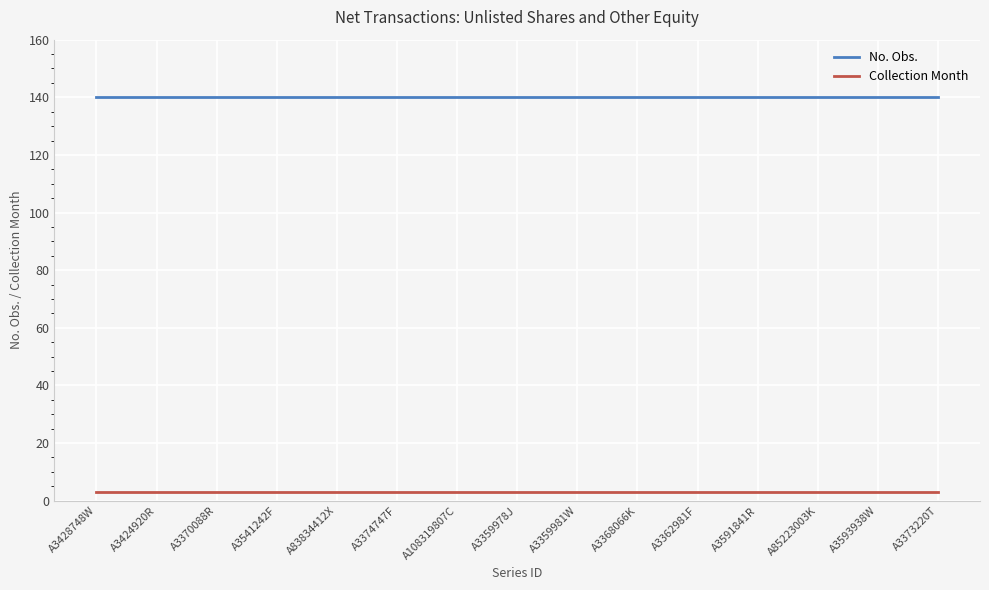

Rank the series by their maximum value, from highest to lowest.

No. Obs., Collection Month